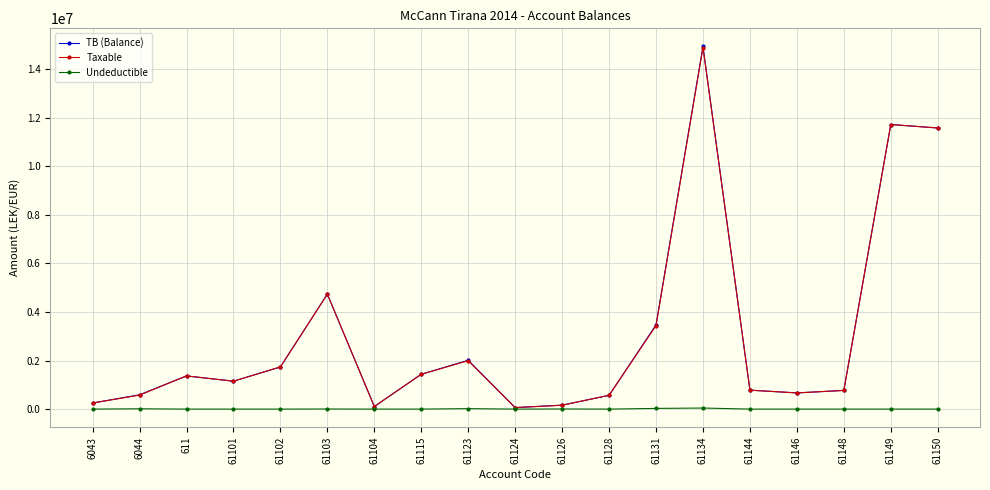

The value of Taxable at 61103 is 2264467.5. True or false?

False